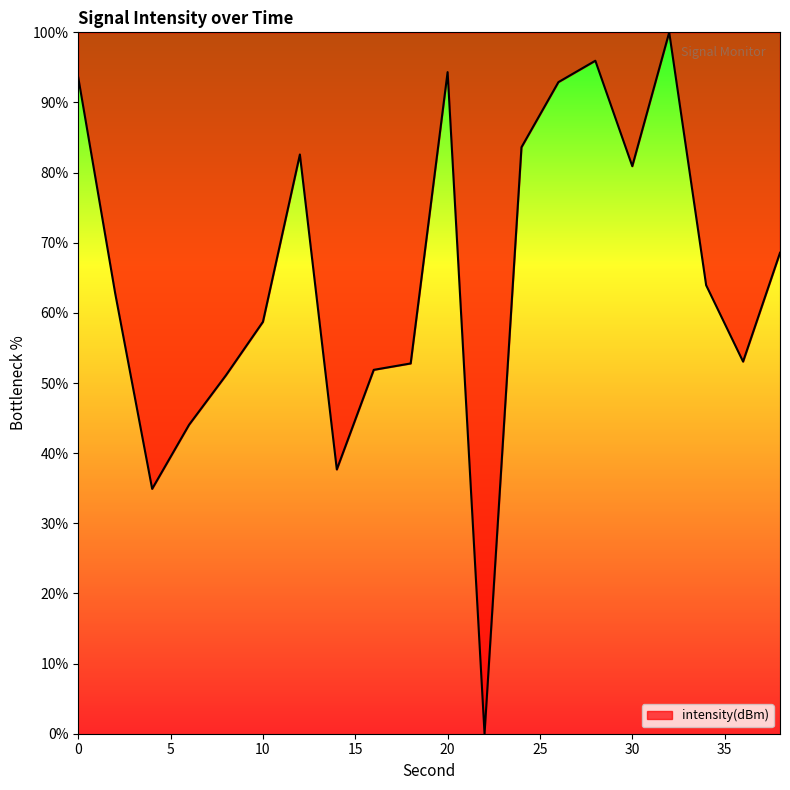

How many series are shown in this chart?

1